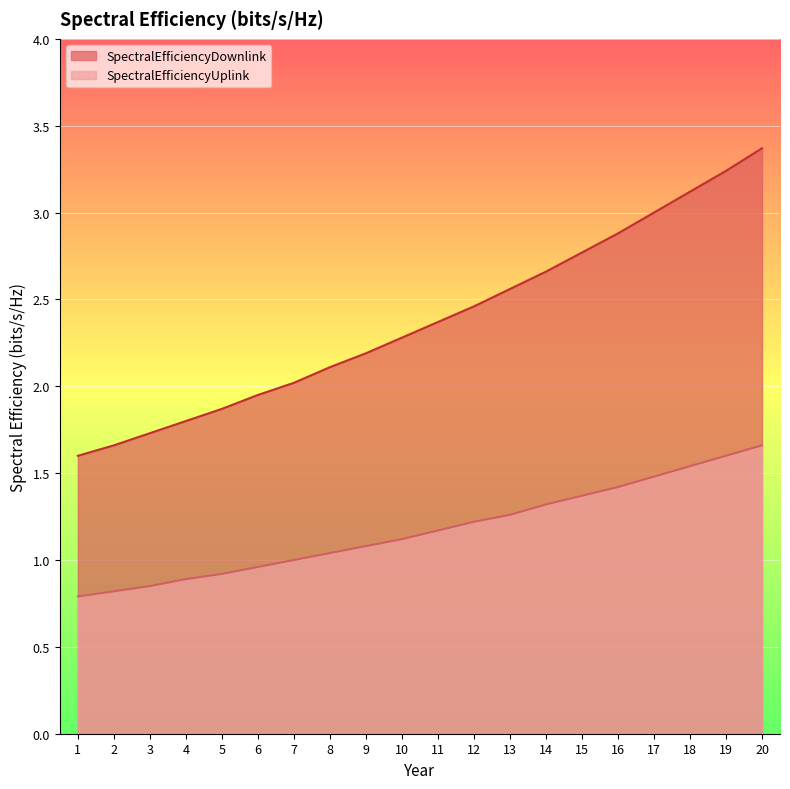

What is the difference between the second highest and second lowest values in the SpectralEfficiencyUplink series?

0.8